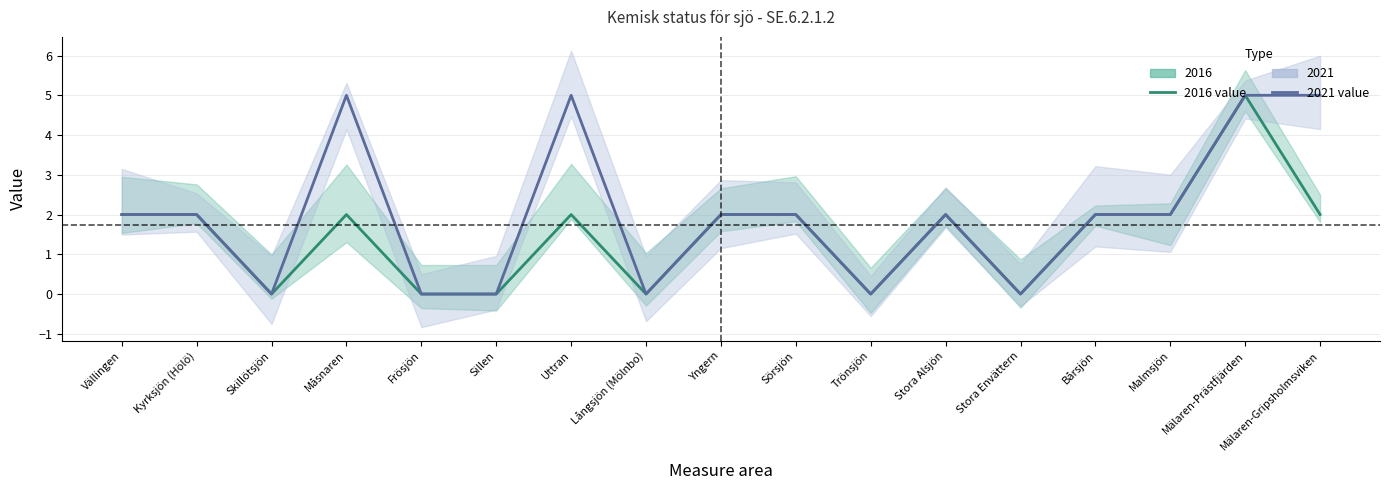

Reading right to left, what are all the values shown in this chart?

2016 value: Mälaren-Gripsholmsviken=2	Mälaren-Prästfjärden=5	Malmsjön=2	Bårsjön=2	Stora Envättern=0	Stora Alsjön=2	Trönsjön=0	Sörsjön=2	Yngern=2	Långsjön (Mölnbo)=0	Uttran=2	Sillen=0	Frösjön=0	Måsnaren=2	Skillötsjön=0	Kyrksjön (Hölö)=2	Vällingen=2
2021 value: Mälaren-Gripsholmsviken=5	Mälaren-Prästfjärden=5	Malmsjön=2	Bårsjön=2	Stora Envättern=0	Stora Alsjön=2	Trönsjön=0	Sörsjön=2	Yngern=2	Långsjön (Mölnbo)=0	Uttran=5	Sillen=0	Frösjön=0	Måsnaren=5	Skillötsjön=0	Kyrksjön (Hölö)=2	Vällingen=2